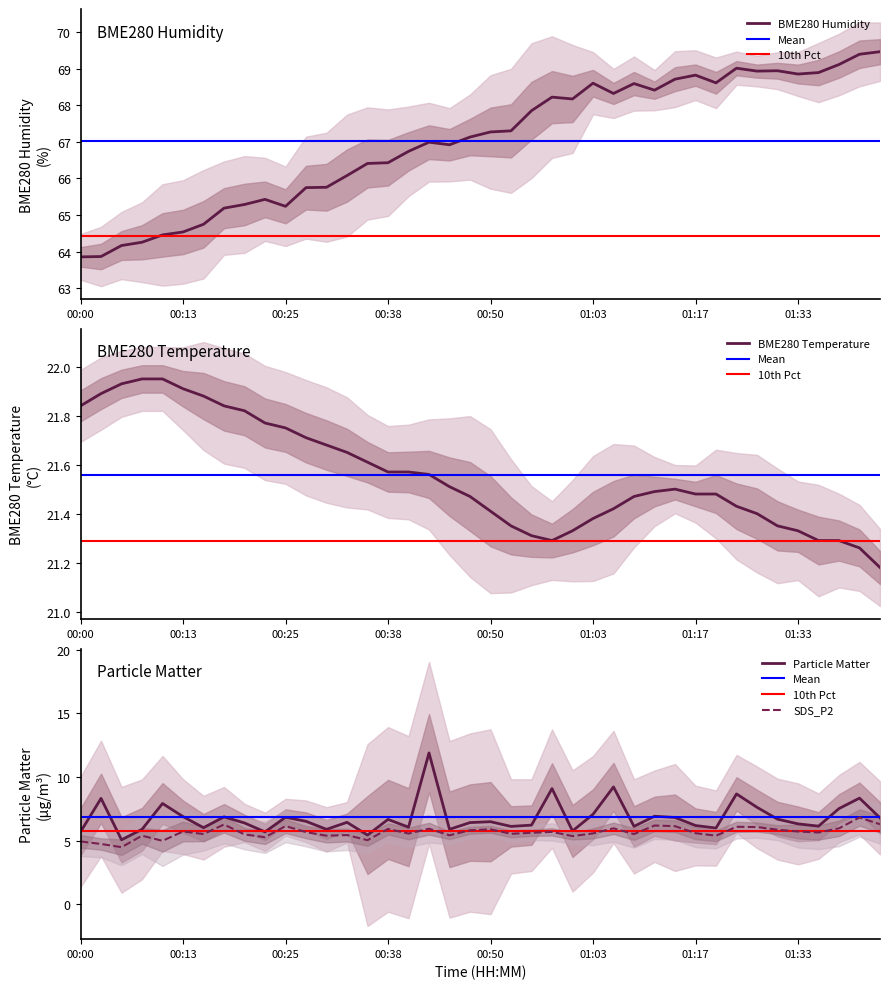

What is the minimum value shown in the chart?

4.5